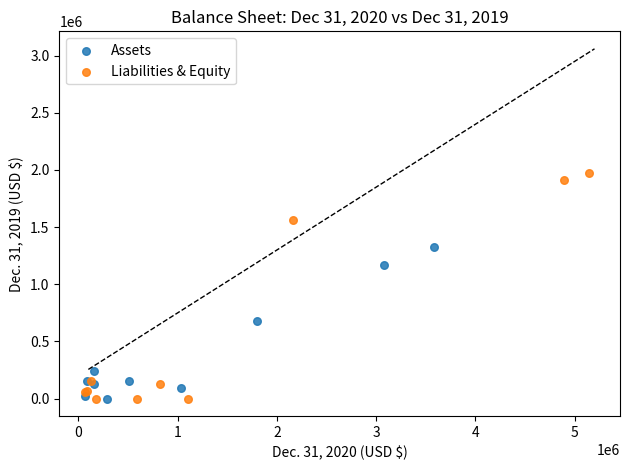

Which series has the widest spread of Y values?

Liabilities & Equity